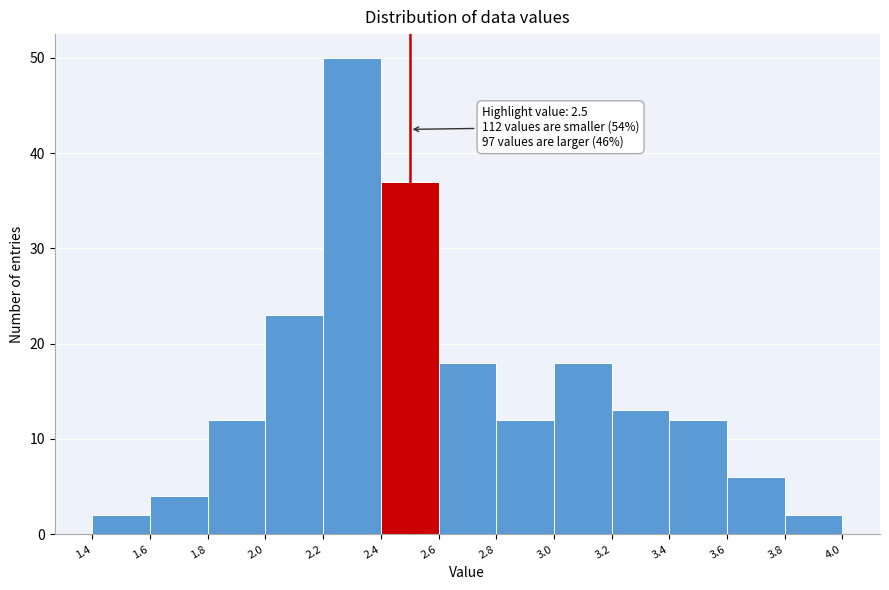

Which range on the x-axis has the tallest bar?

2.2 to 2.4